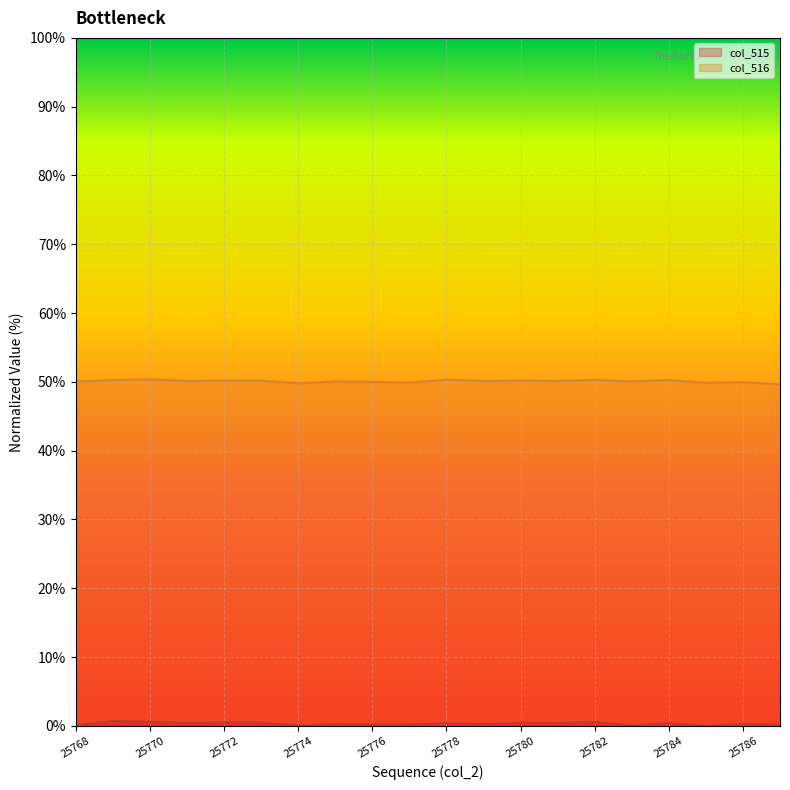

What is the value of the 16th point from the left?

0.1